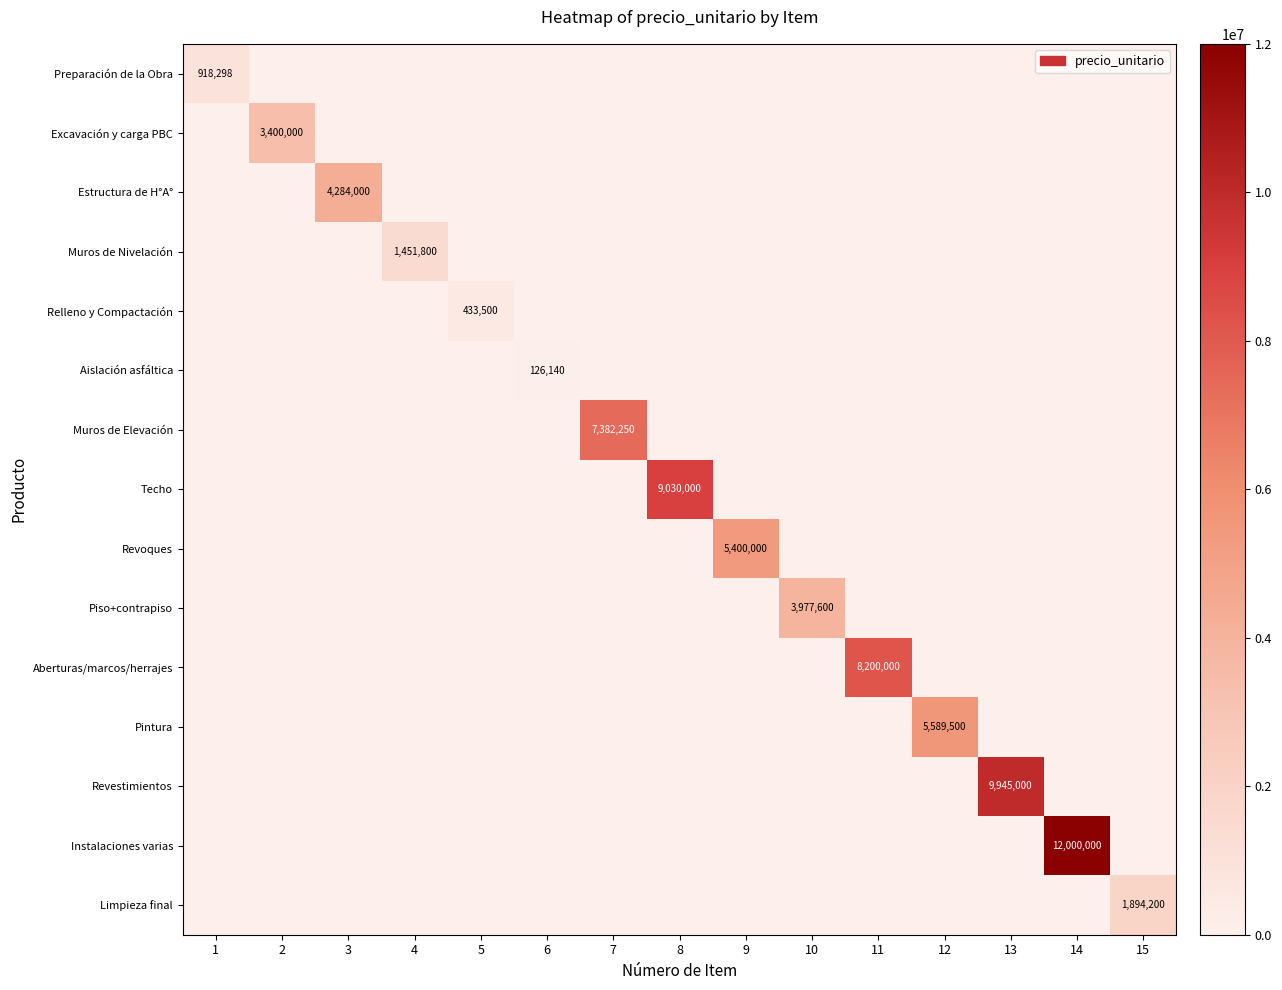

At which category is the sum across all series the highest?

14